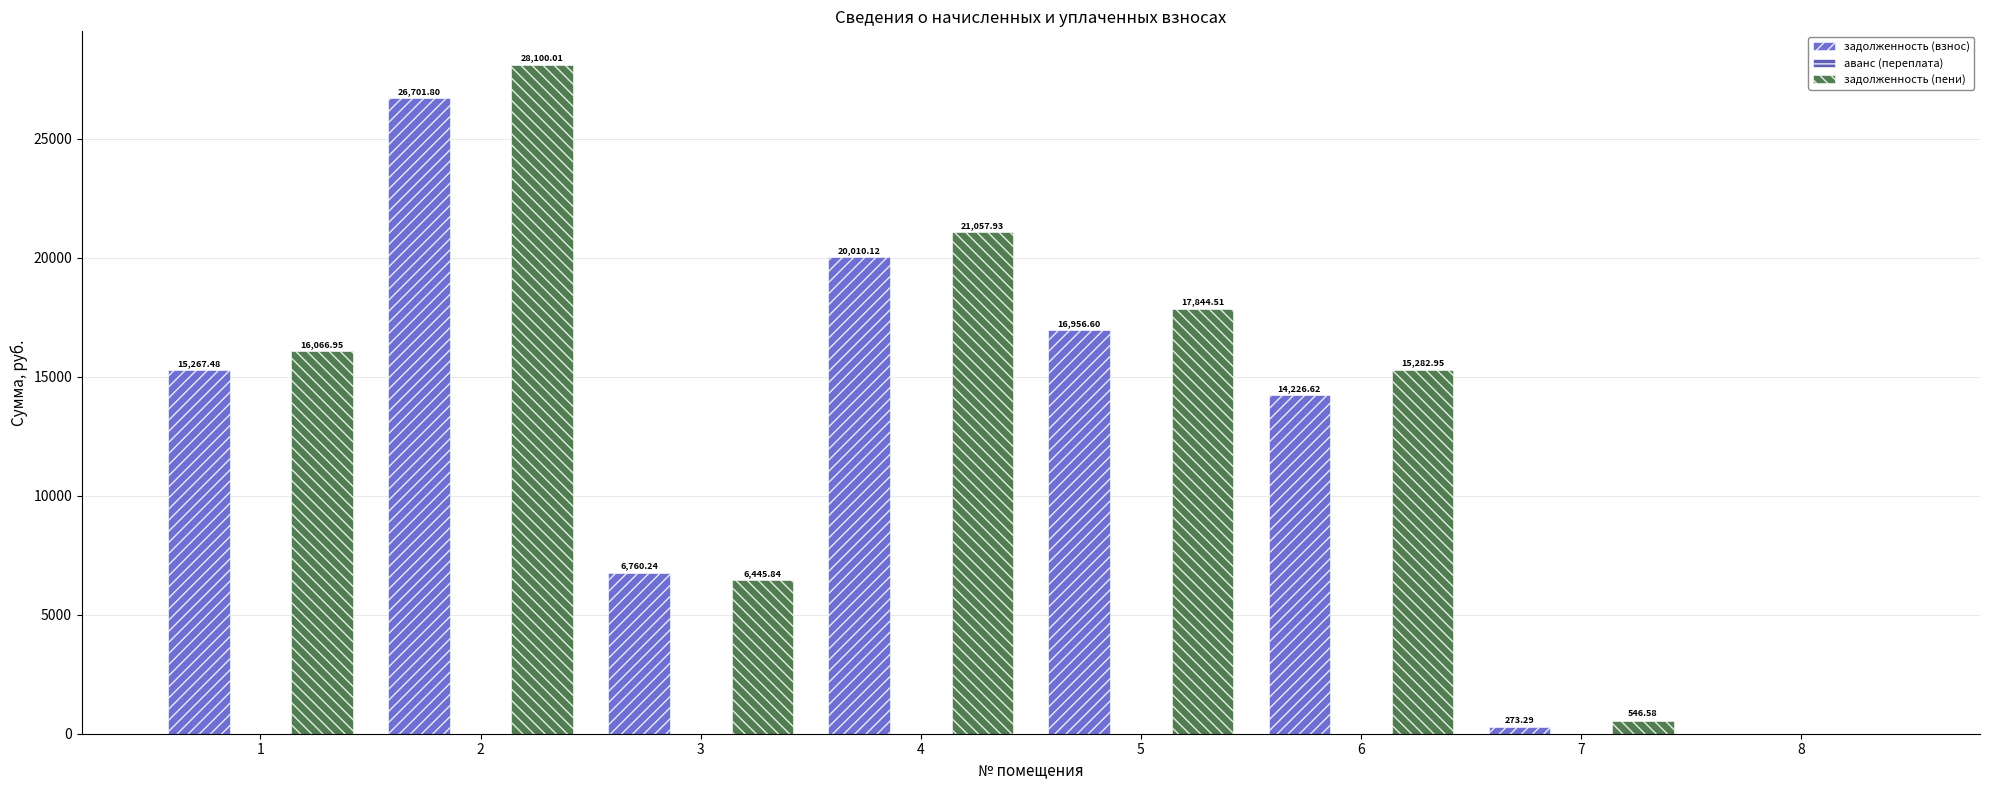

The задолженность (взнос) series shows 0.0 at 8. True or false?

True